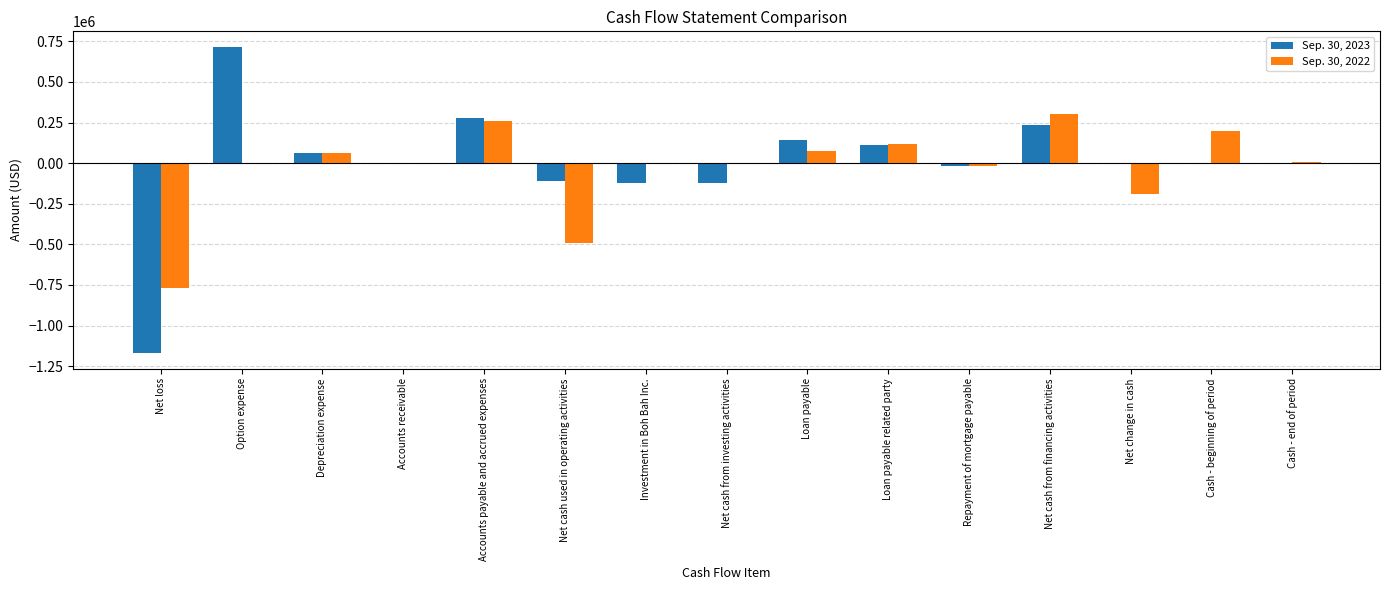

Which series changed the most between Depreciation expense and Investment in Boh Bah Inc.?

Sep. 30, 2023